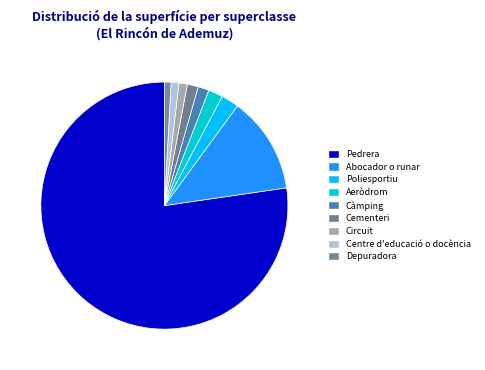

Is there a majority slice in this chart?

Yes